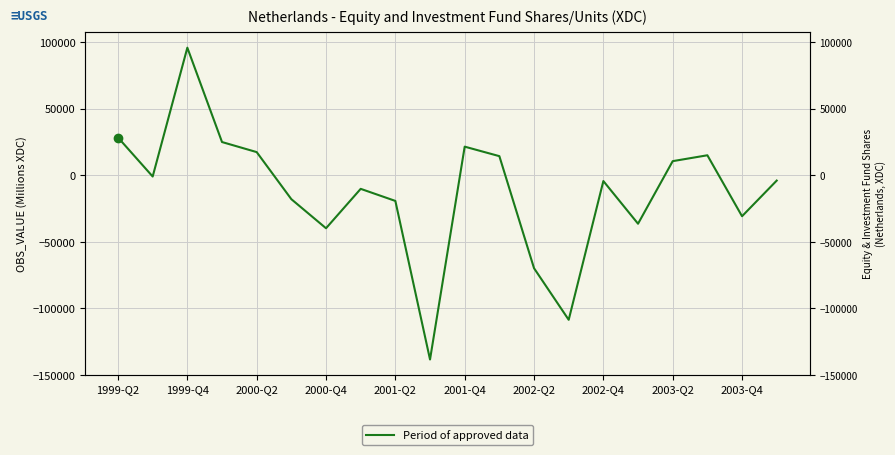

What is the greatest value displayed?

95759